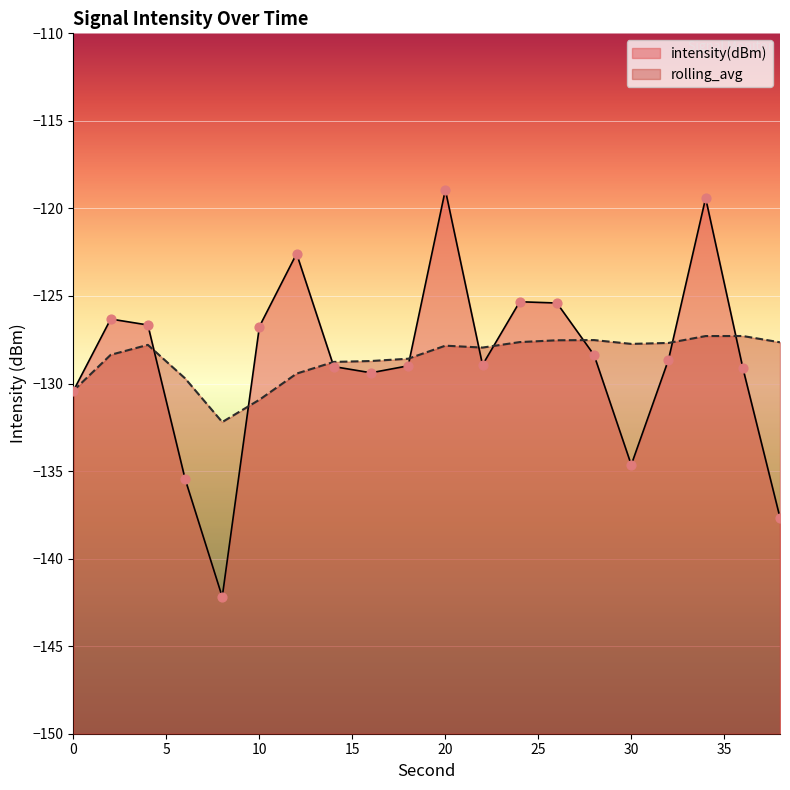

Which series reaches the maximum Y coordinate?

intensity(dBm)